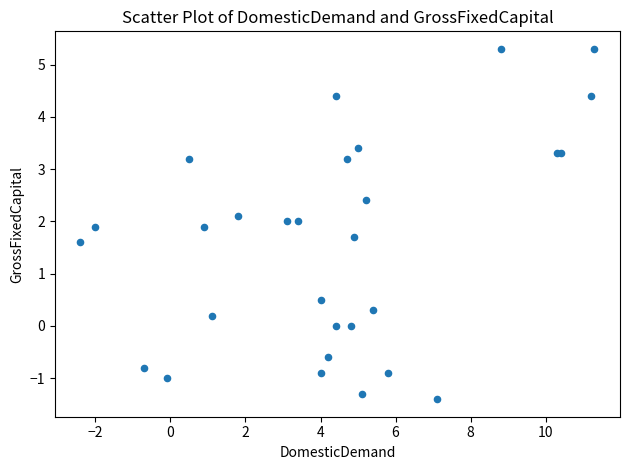

What Y value in the scatter plot is closest to 1?

0.5